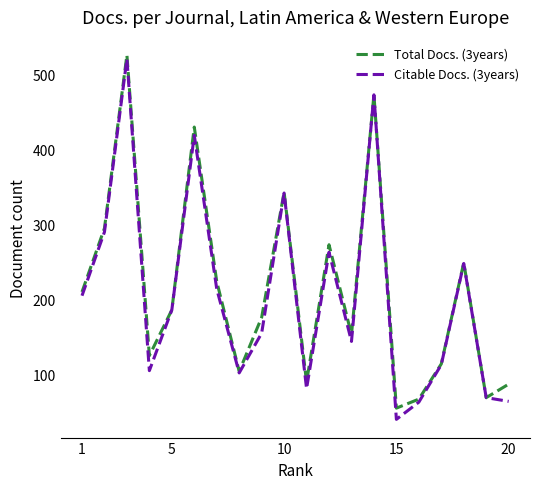

What is the lowest value of the Citable Docs. (3years) series?

40